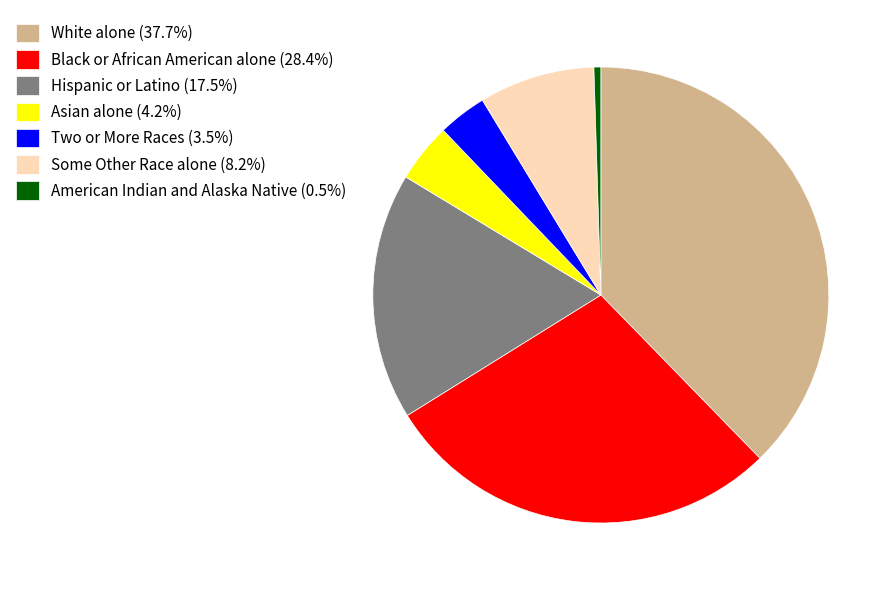

Is there any slice that represents more than half of the pie?

No